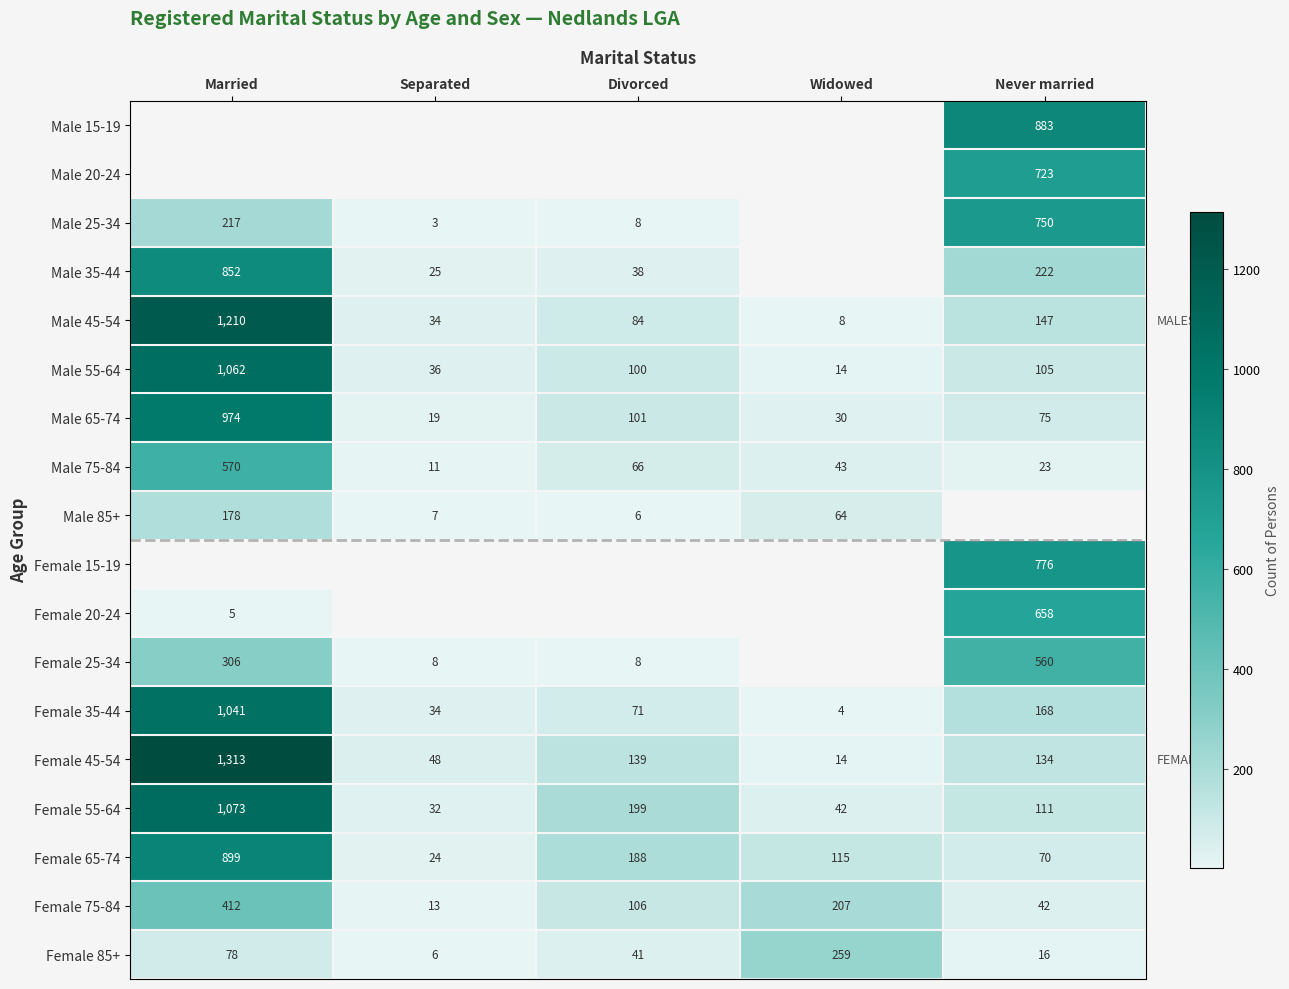

The value of Female 75-84 at Never married is 42. True or false?

True